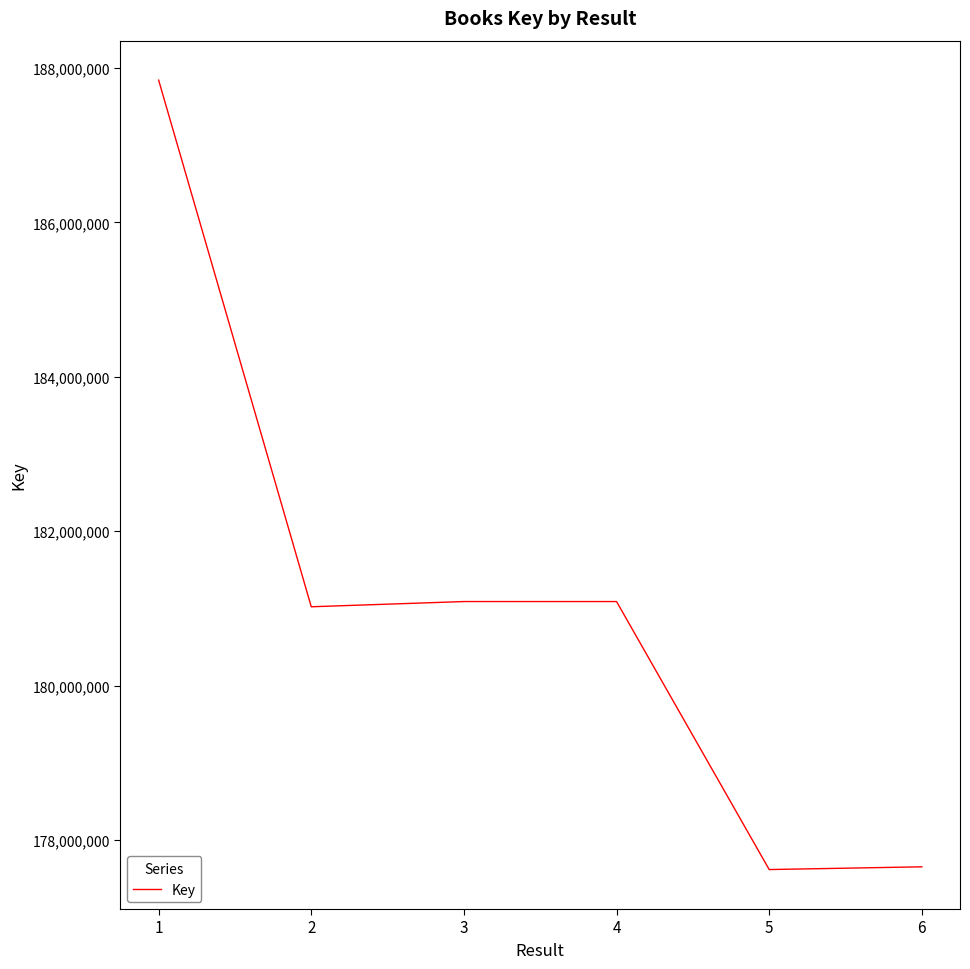

What is the value of the 4th point from the left?

181021533